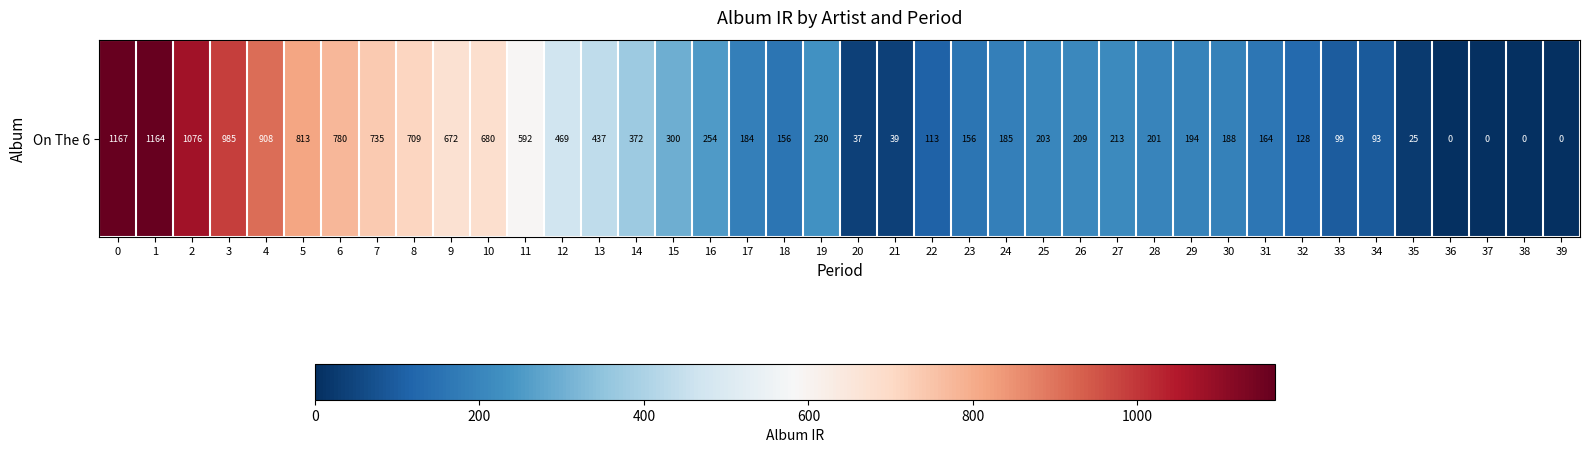

What is the sum of all values?

14926.2